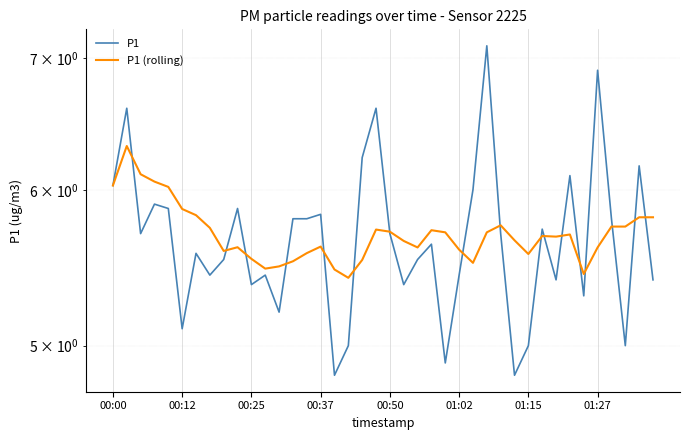

Is the value of P1 (rolling) at 9 greater than the value of P1 at 20?

No